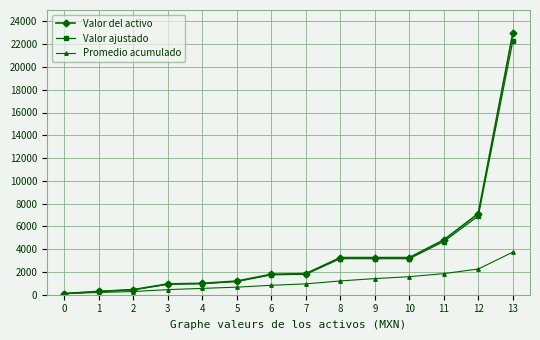

Which series changed the most between 10 and 12?

Valor del activo